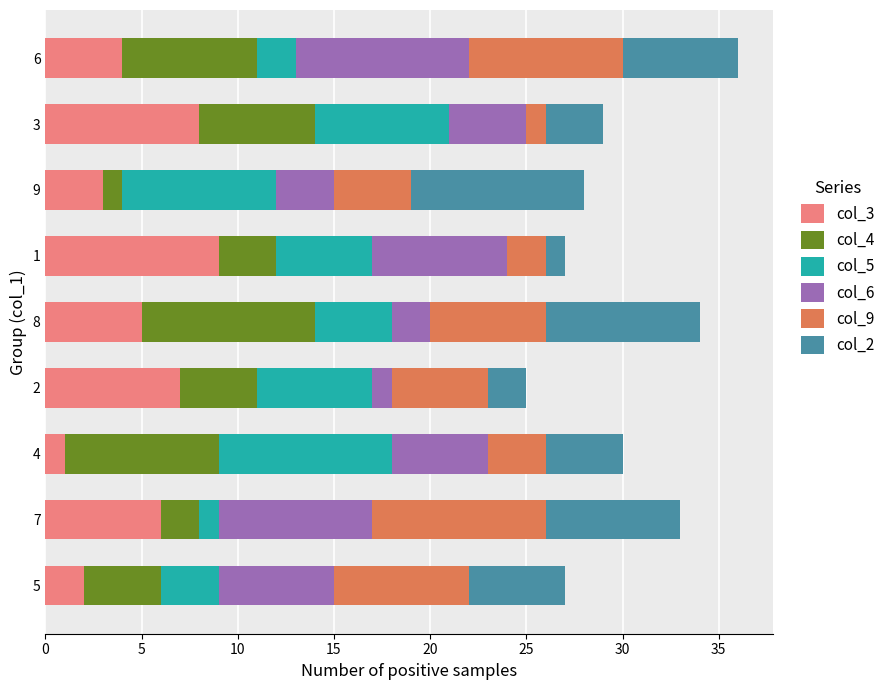

How many col_5 values are between 3 and 7?

5